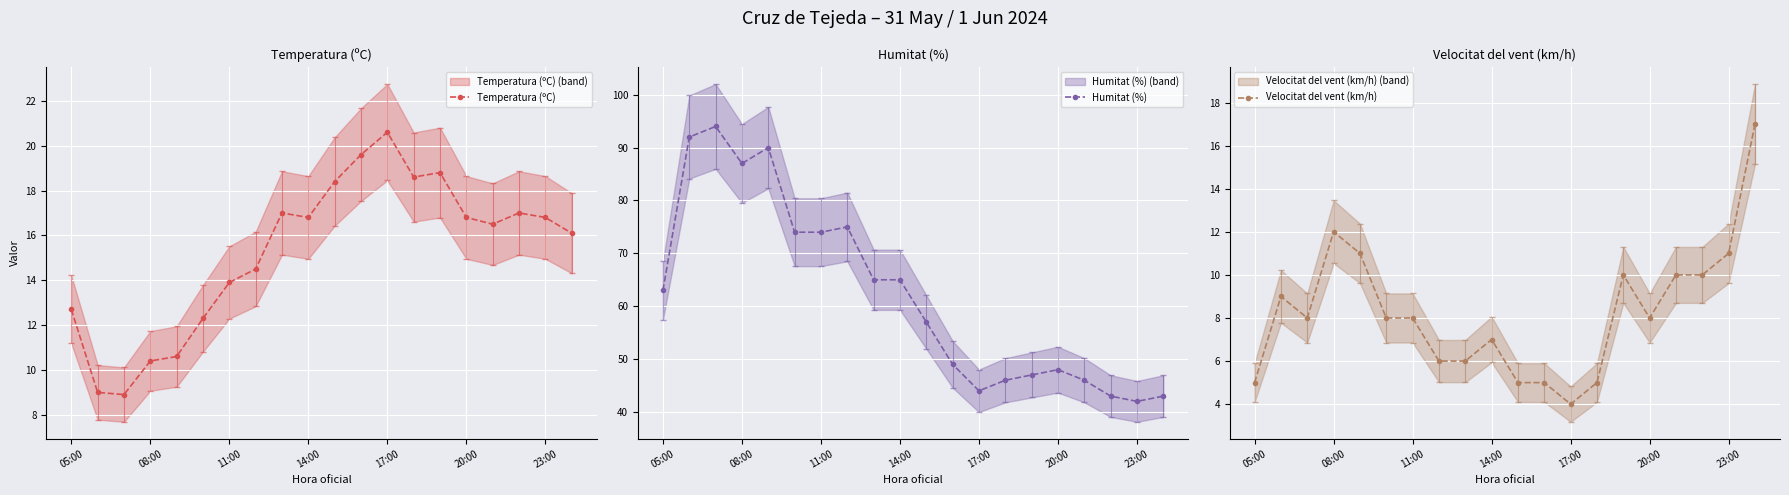

Which series has the largest total across all categories?

Humitat (%)